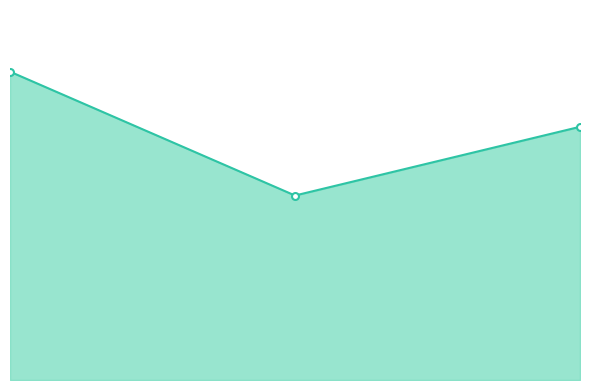

What is the greatest value displayed?

3473